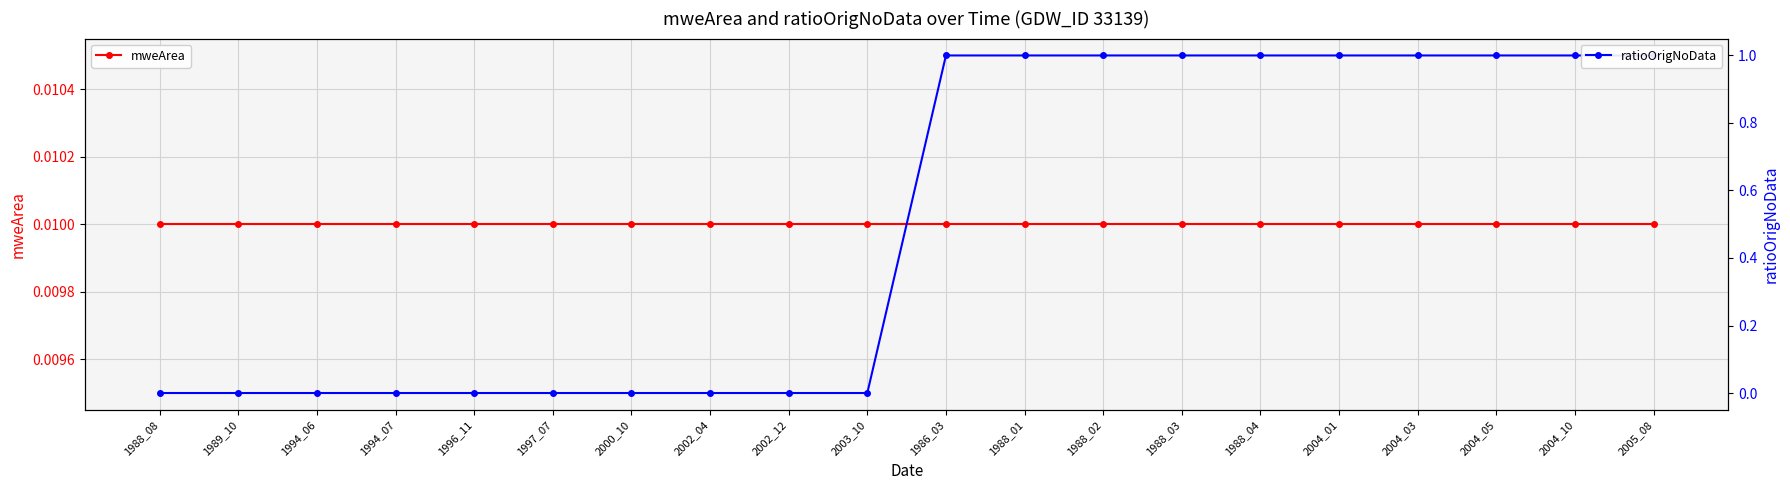

What is the label of the 7th point from the left?

2000_10